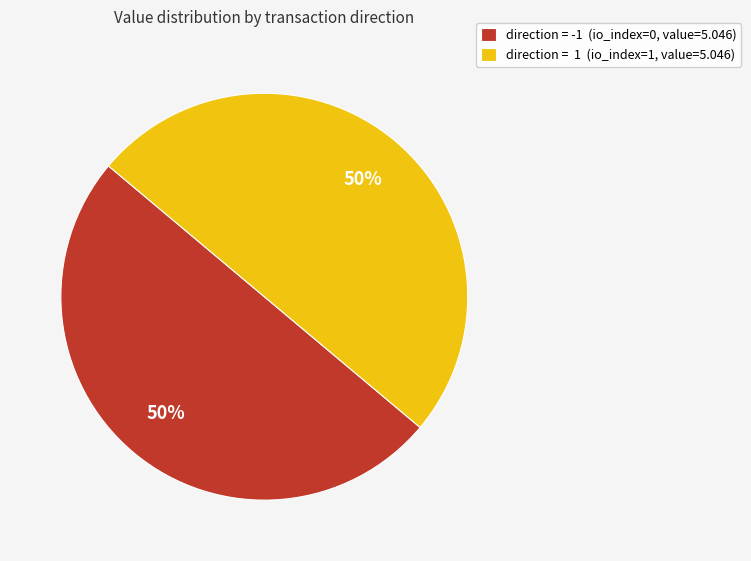

To the nearest percent, what is the average slice percentage?

50%